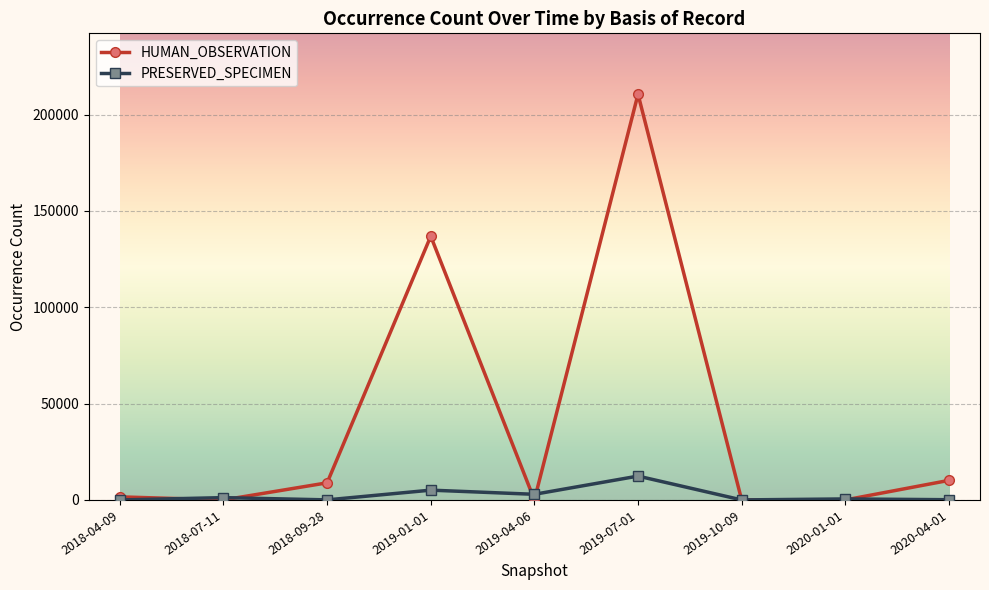

Which category has the highest value in the HUMAN_OBSERVATION series?

2019-07-01